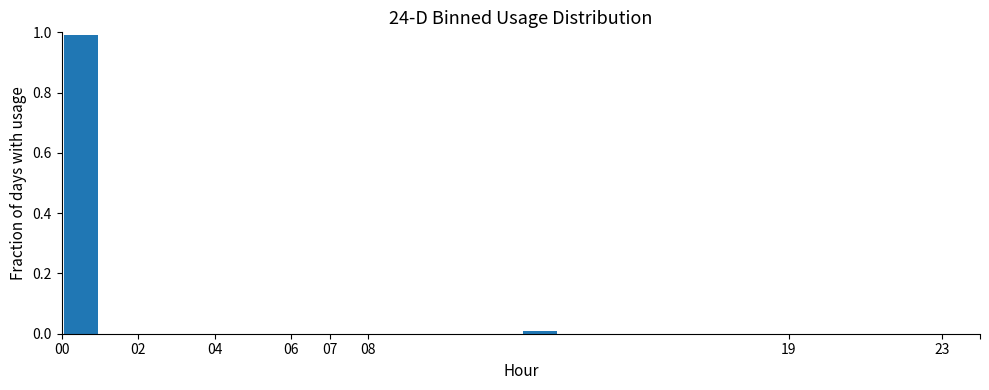

How tall is the bar that spans 0 to 1 on the x-axis? The values are not printed on the chart, so give them approximately, as read against the axis.

1